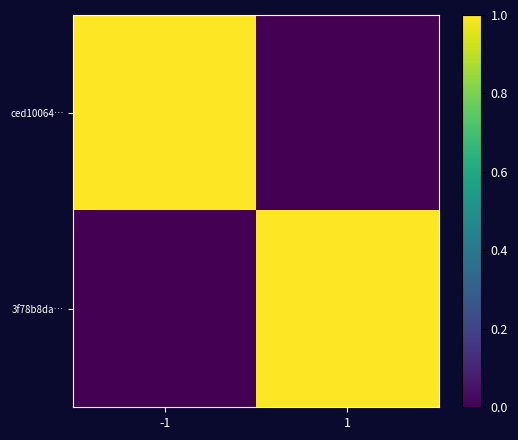

Between -1 and 1, which series saw the biggest shift?

ced10064…